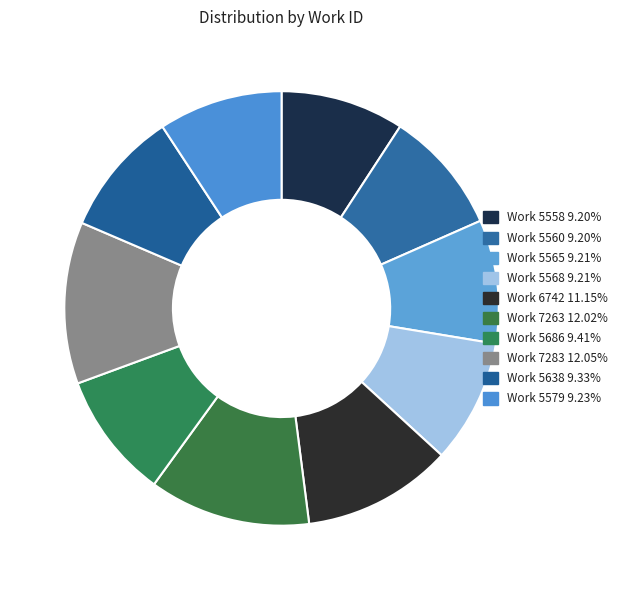

True or false: Work 7263 accounts for 21% of the total.

False